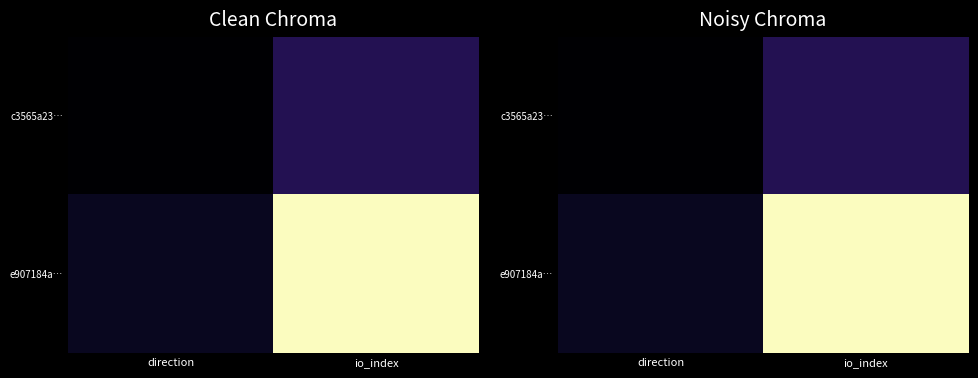

How many c3565a23… values are between 0 and 1?

2